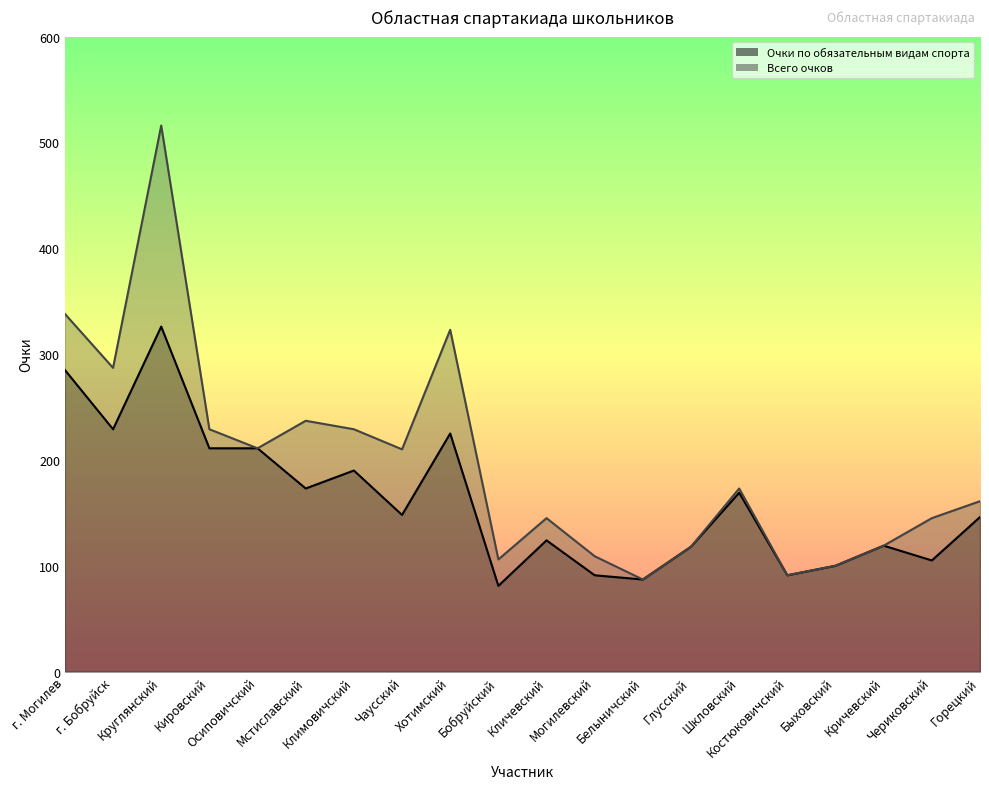

True or false: Всего очков has a value of 211 at Осиповичский.

True